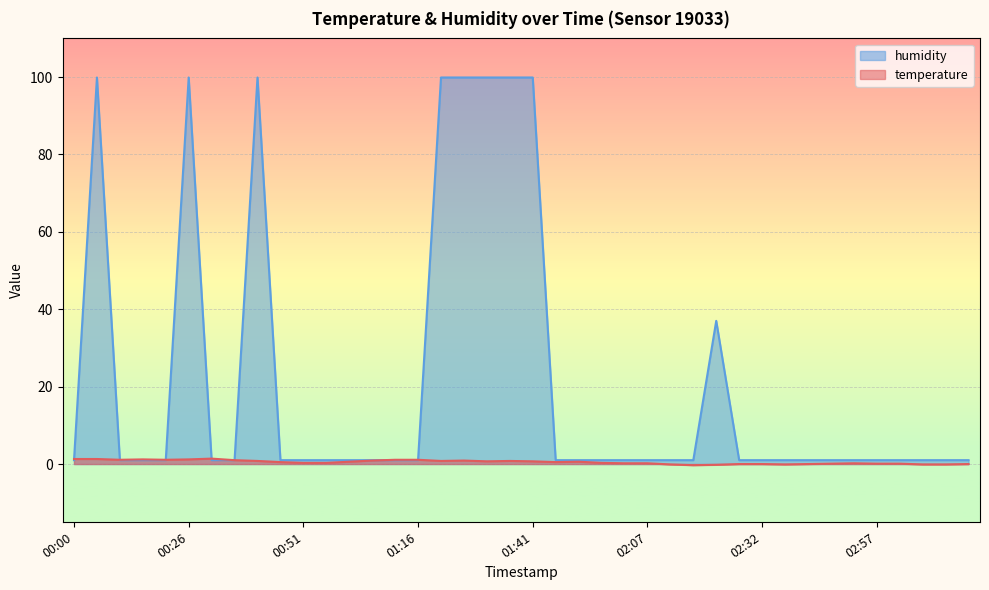

How many interior local peaks does the humidity series have?

4